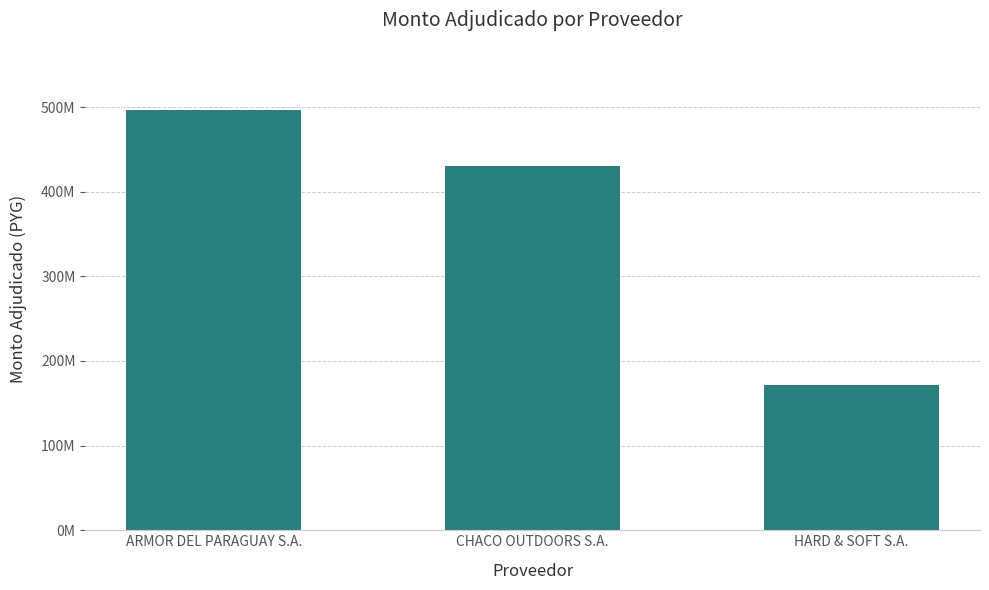

What is the difference between the maximum and minimum values?

324785053